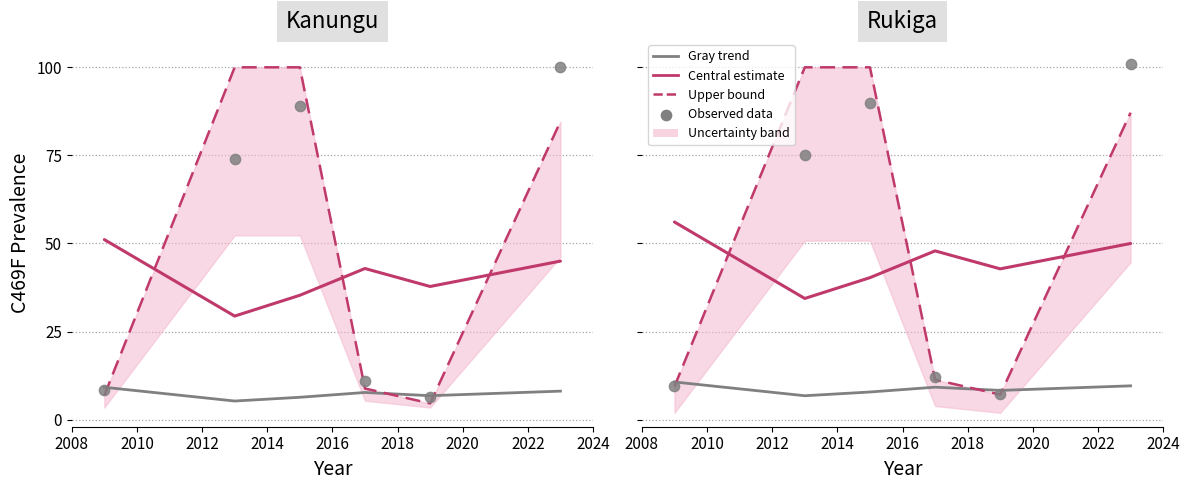

Which series reaches the minimum Y coordinate?

Gray trend